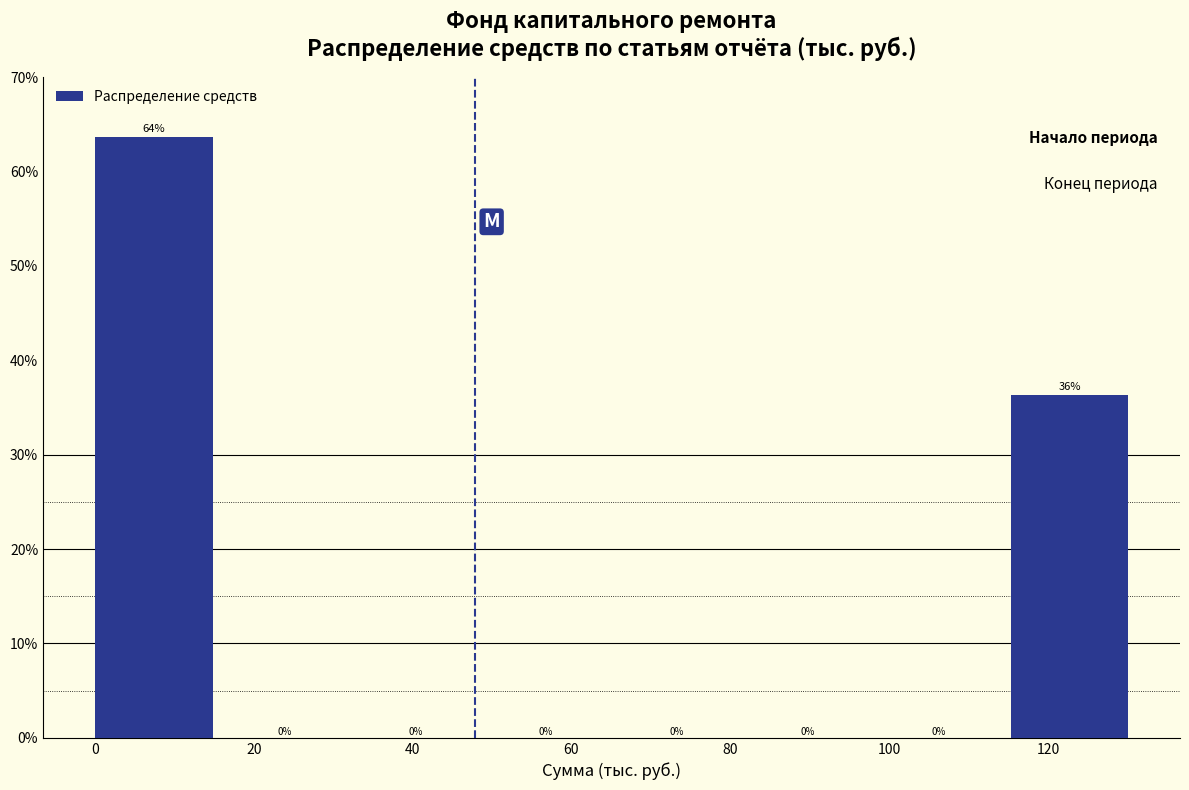

Over which range of the x-axis is the bar tallest?

0 to 16